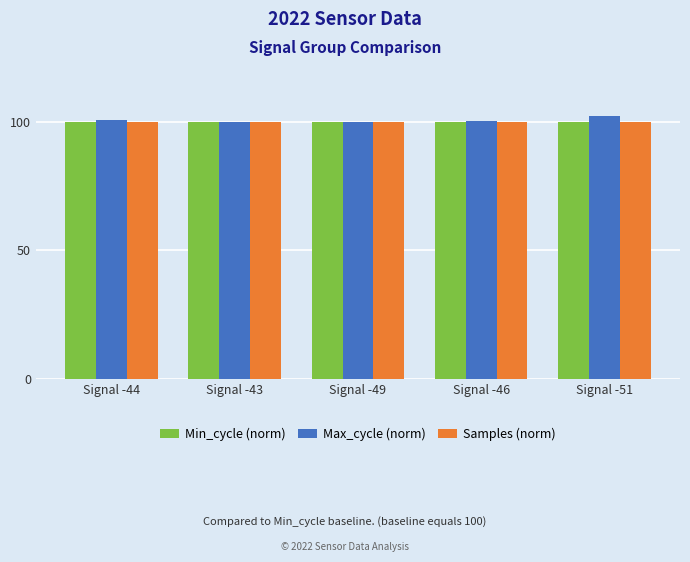

What is the total value across all series at Signal -43?

300.0